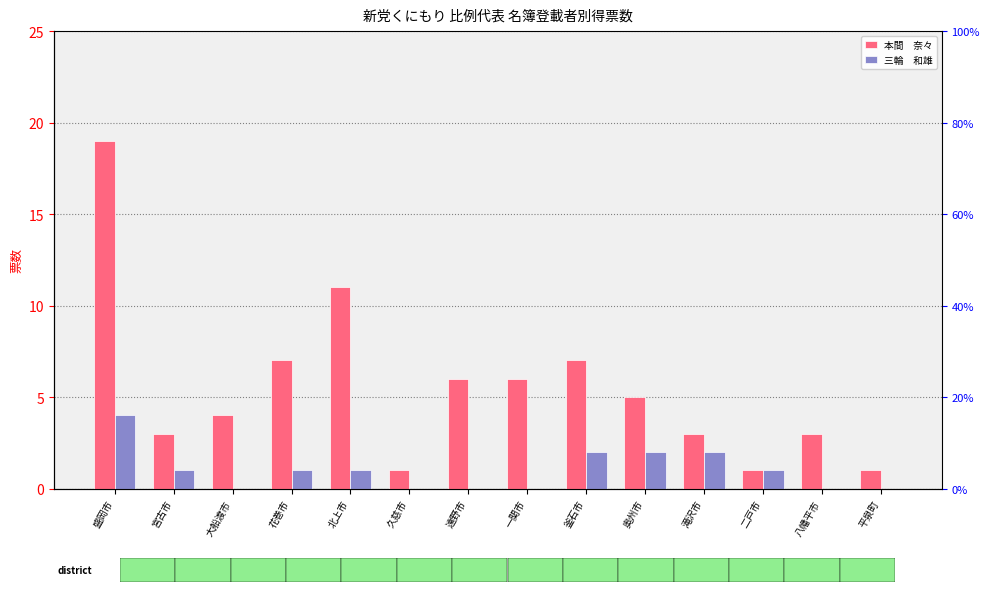

Is the value of 本間　奈々 at 釜石市 greater than the value of 三輪　和雄 at 久慈市?

Yes